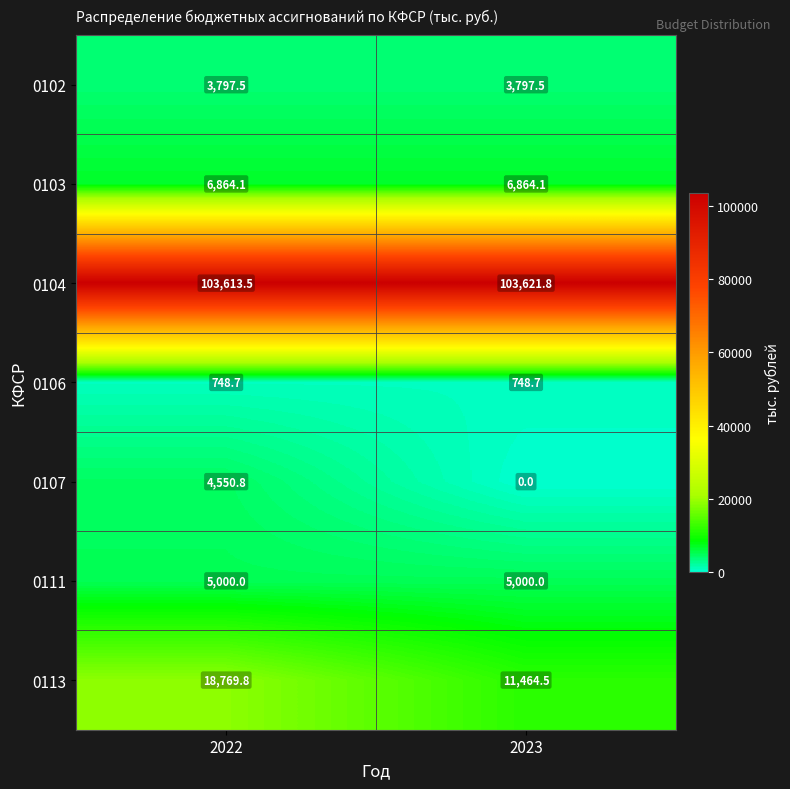

Reading left to right, list all the values displayed in this chart.

0102: 2022=3797.5	2023=3797.5
0103: 2022=6864.1	2023=6864.1
0104: 2022=103613.5	2023=103621.8
0106: 2022=748.7	2023=748.7
0107: 2022=4550.8	2023=0.0
0111: 2022=5000.0	2023=5000.0
0113: 2022=18769.8	2023=11464.5